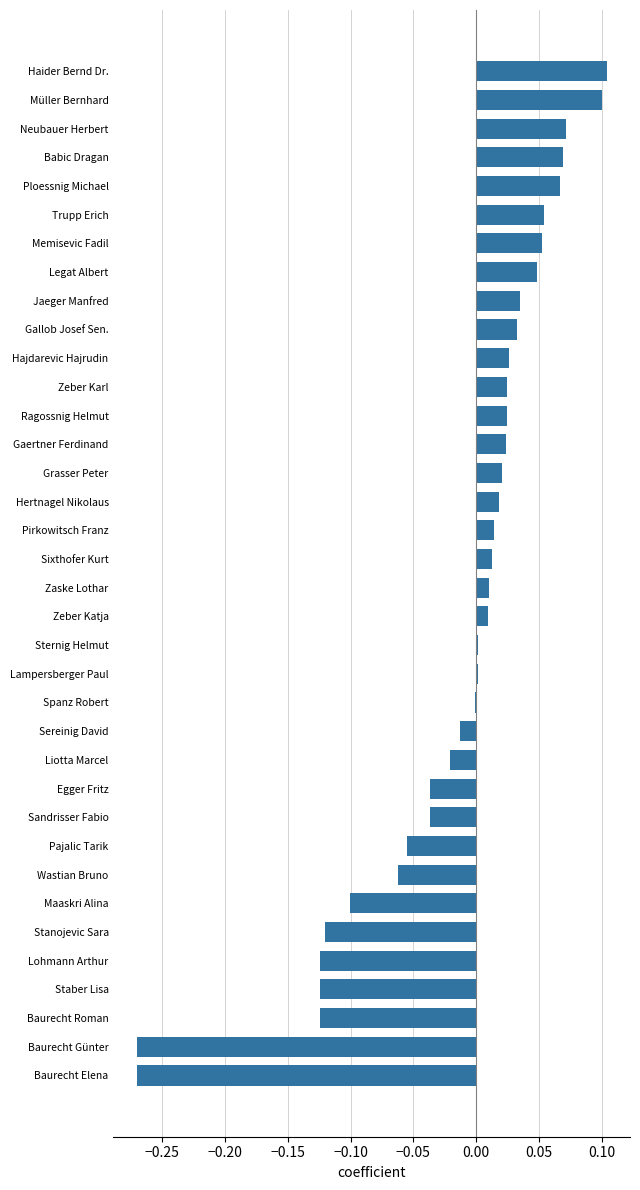

The value at Sixthofer Kurt is 0.0. True or false?

True